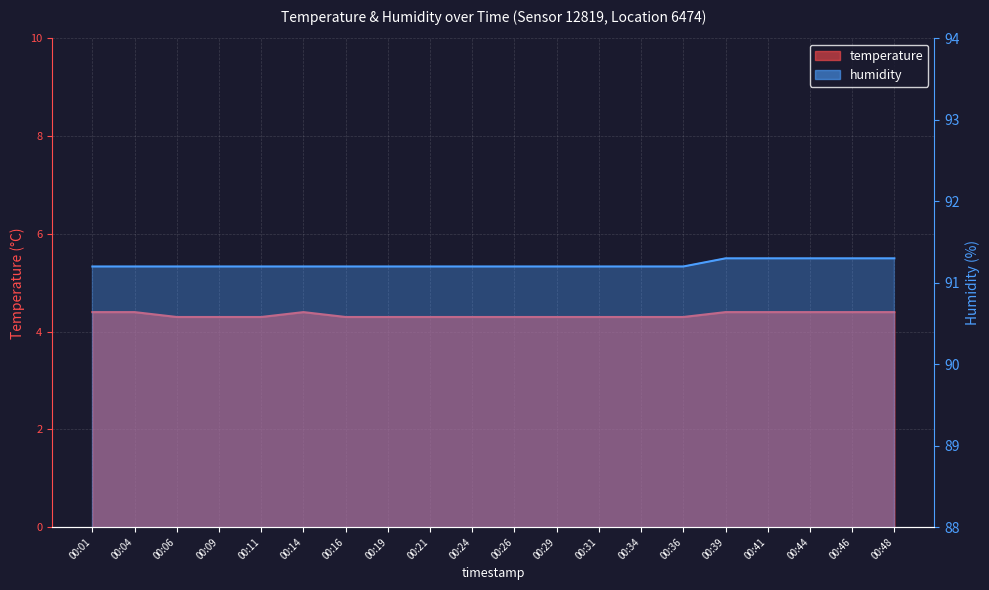

Count the temperature values in the range 4 to 5.

20